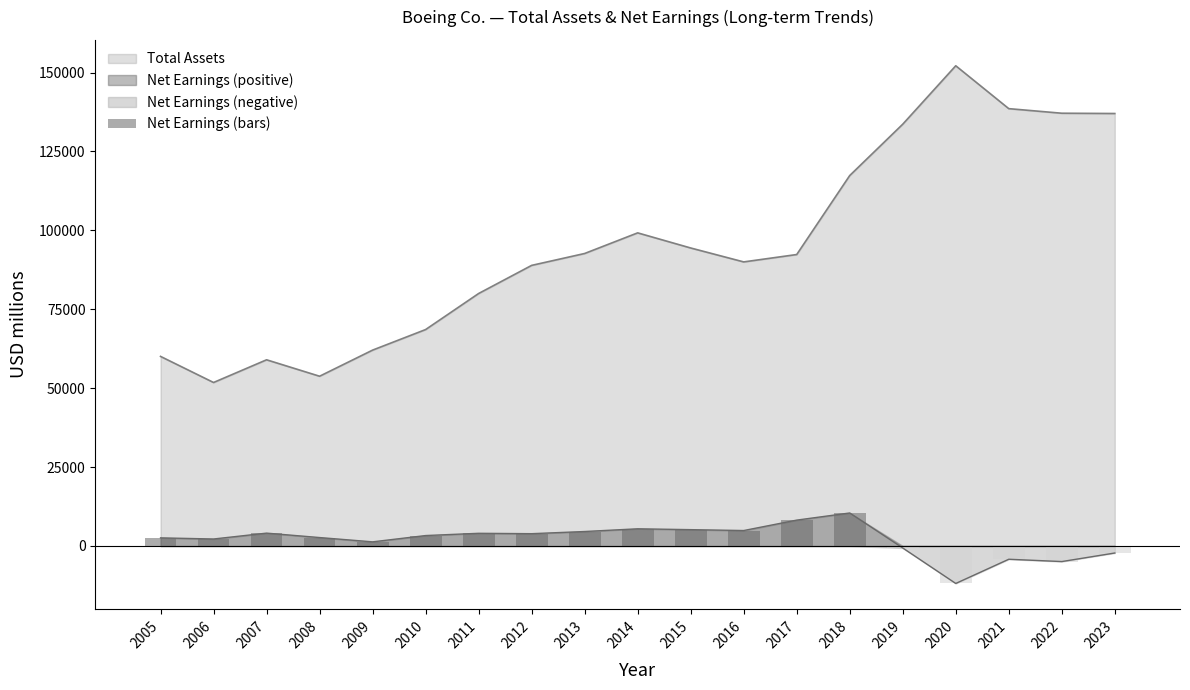

What is the maximum value for Total Assets?

152136